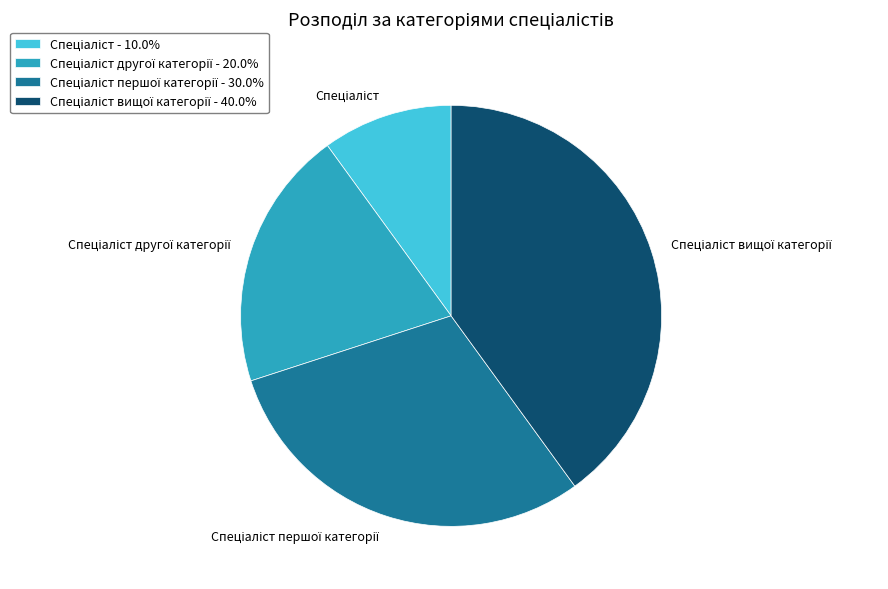

Is there a majority slice in this chart?

No